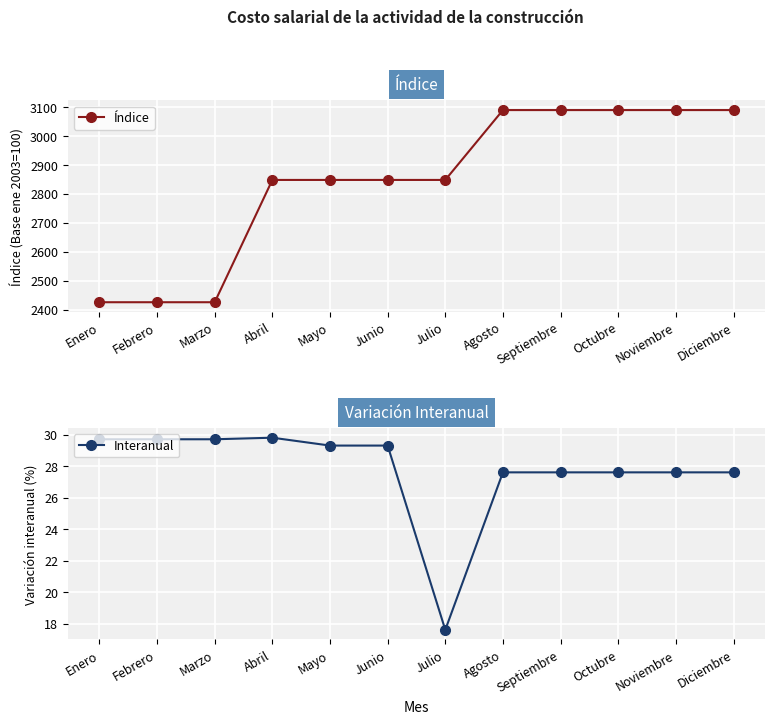

How many lines are shown in the chart?

2